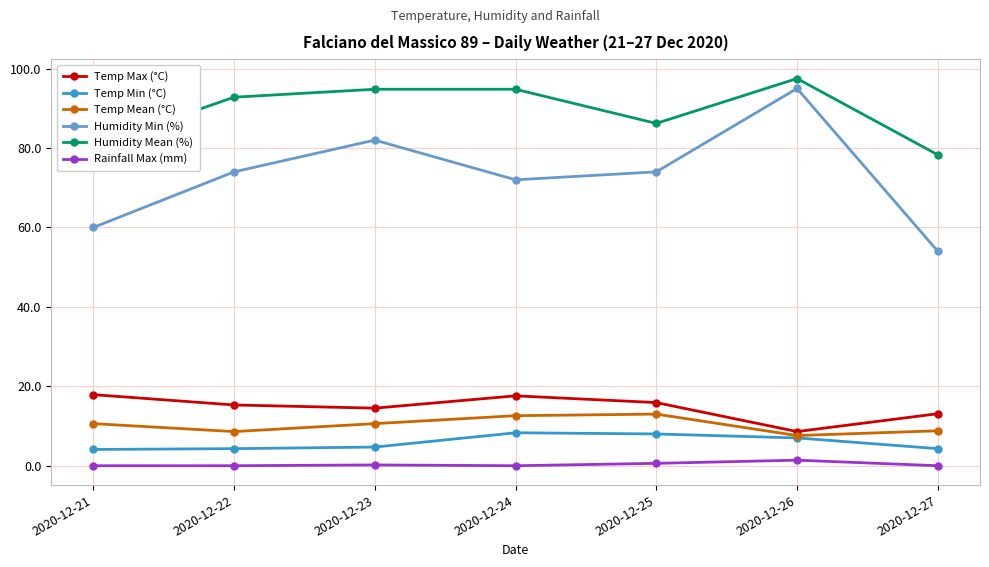

True or false: Temp Min (°C) and Humidity Min (%) cross at least once.

False